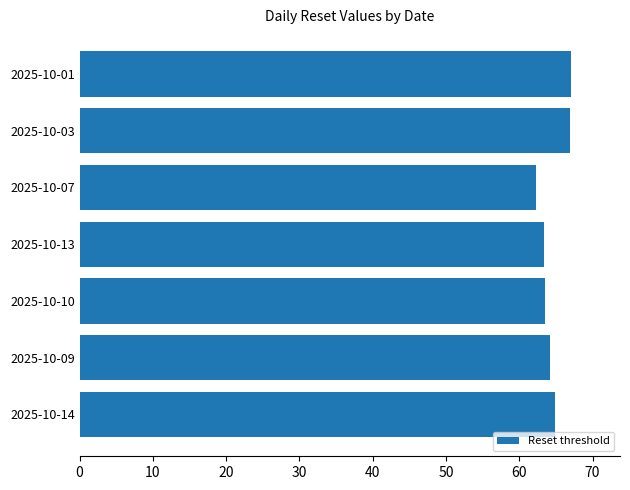

How many data points are less than 64?

3